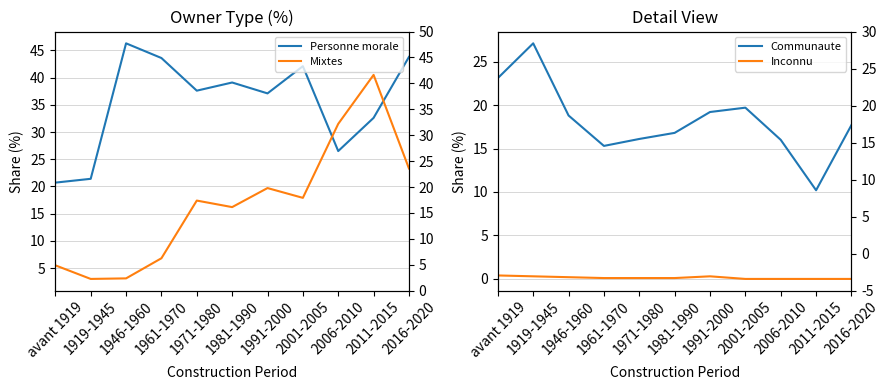

Reading left to right, what are all the values shown in this chart?

Personne morale: 20.7	21.4	46.3	43.6	37.6	39.1	37.1	42.1	26.5	32.6	43.8
Mixtes: 5.5	3.0	3.1	6.8	17.4	16.2	19.7	17.9	31.5	40.5	23.3
Communaute: 23.1	27.1	18.8	15.3	16.1	16.8	19.2	19.7	16.0	10.2	17.7
Inconnu: 0.4	0.3	0.2	0.1	0.1	0.1	0.3	0.0	0.0	0.0	0.0